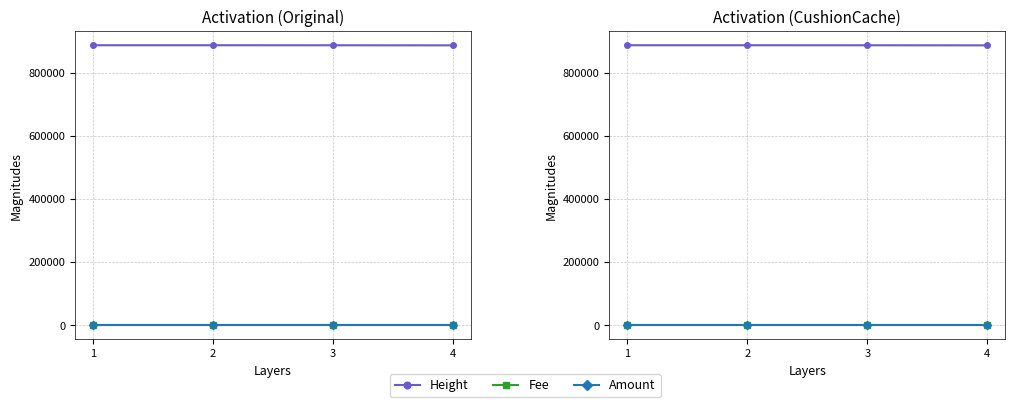

Which category has the highest value across all series?

1